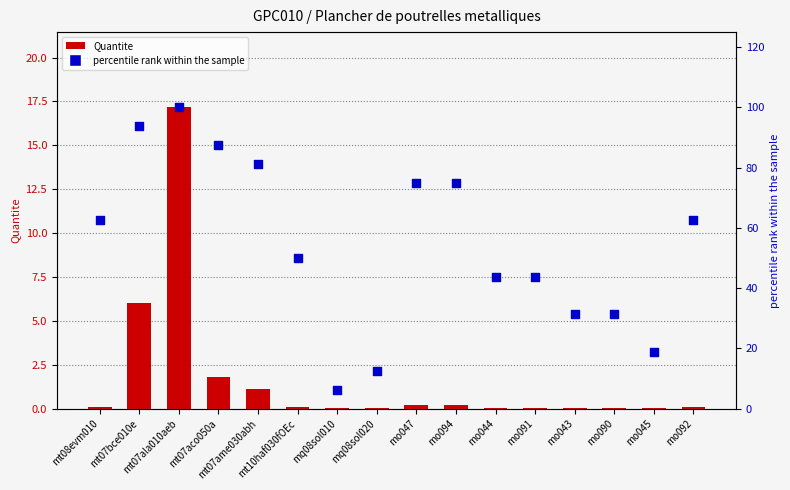

Which series reaches the minimum Y coordinate?

Quantite